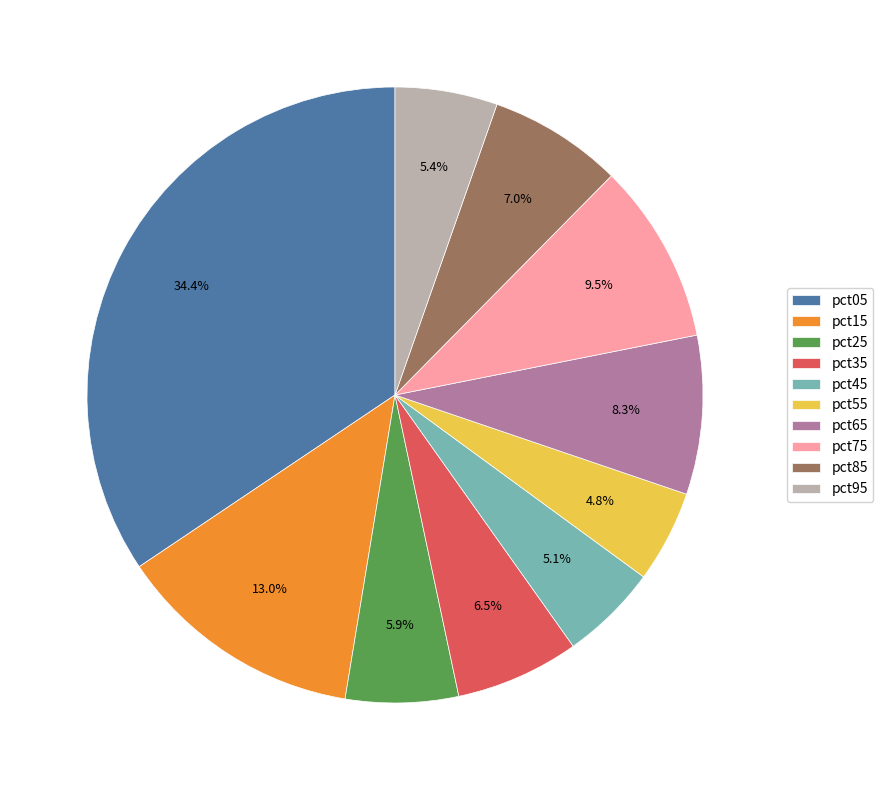

What percentage is the pct05 slice, to the nearest percent?

34%